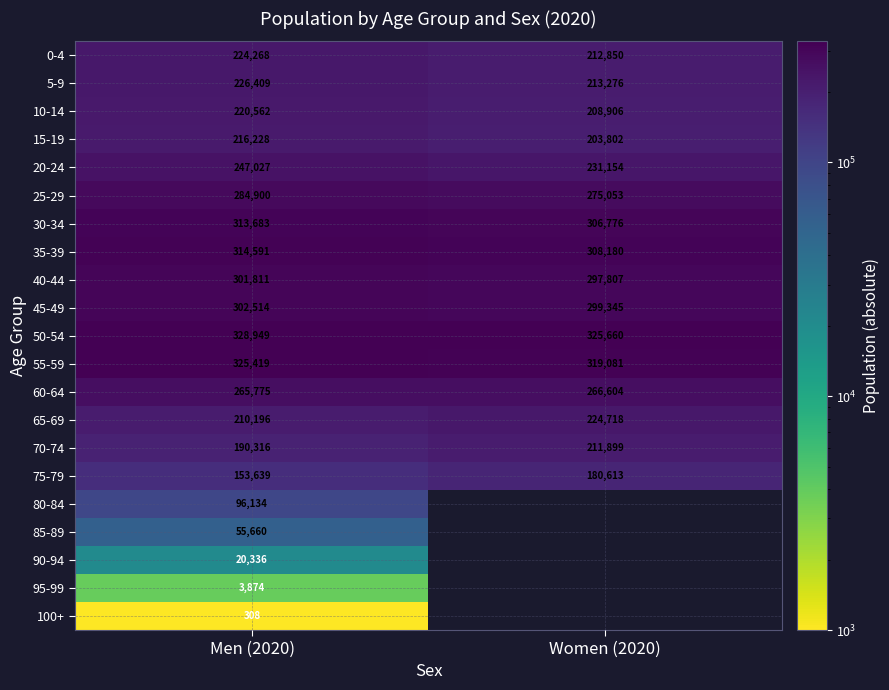

At which label is 35-39 closest to 311385?

Women (2020)